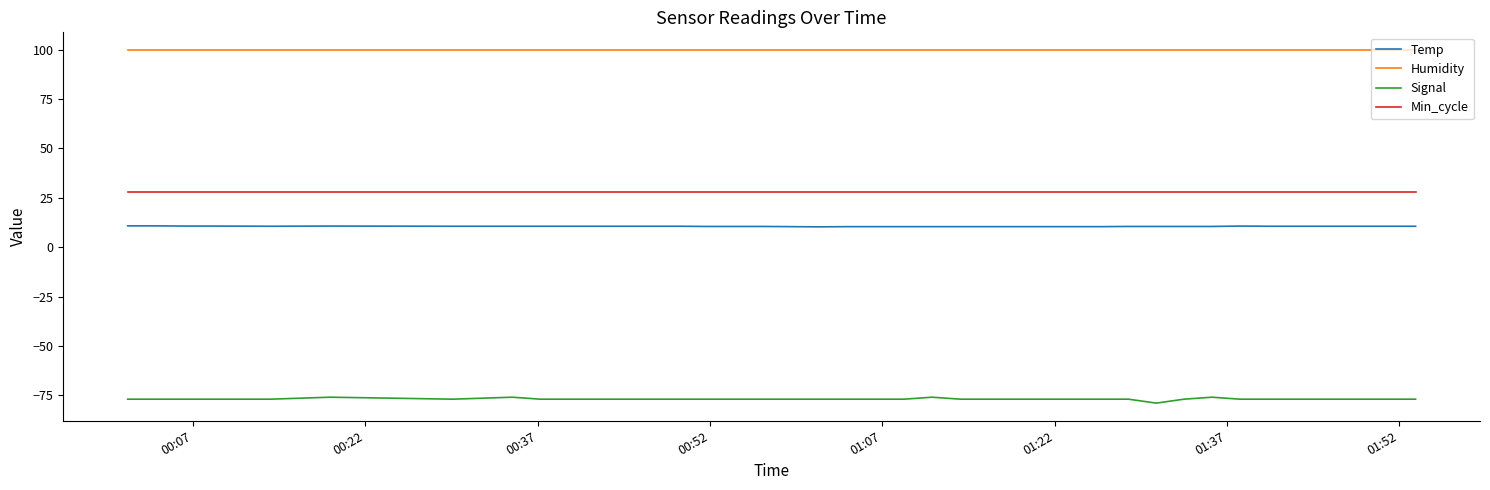

What is the minimum value shown in the chart?

-79.0